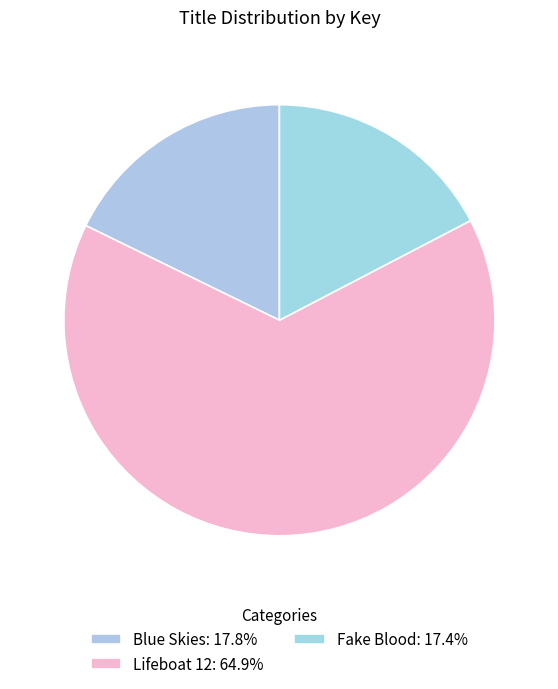

To the nearest percent, what percentage of the pie is Blue Skies?

18%